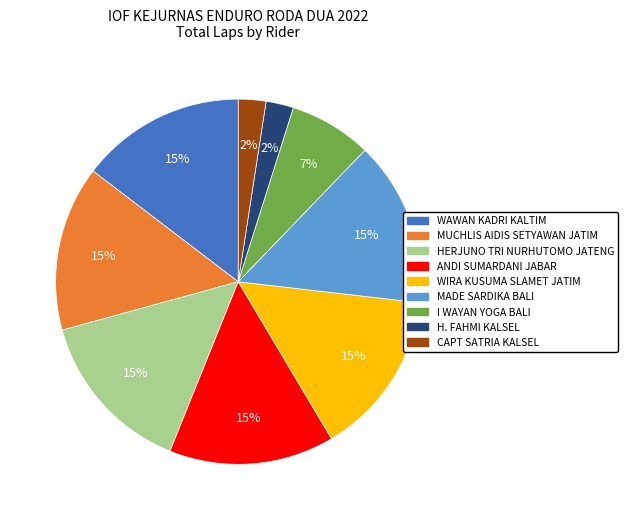

To the nearest percent, what is the average slice percentage?

11%